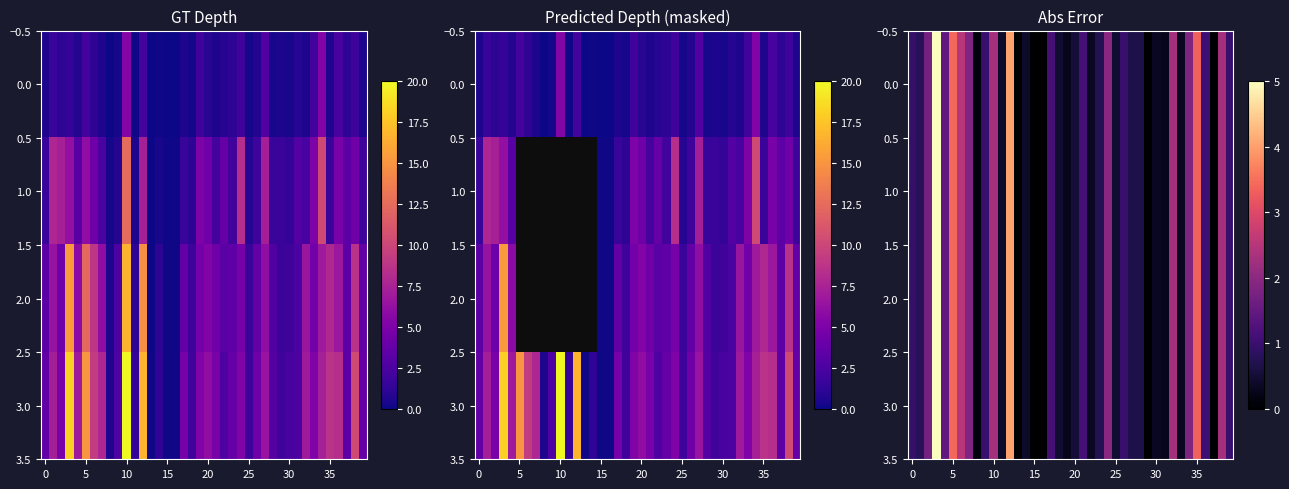

True or false: 2.0 has a value of 0.5 at 25.

True